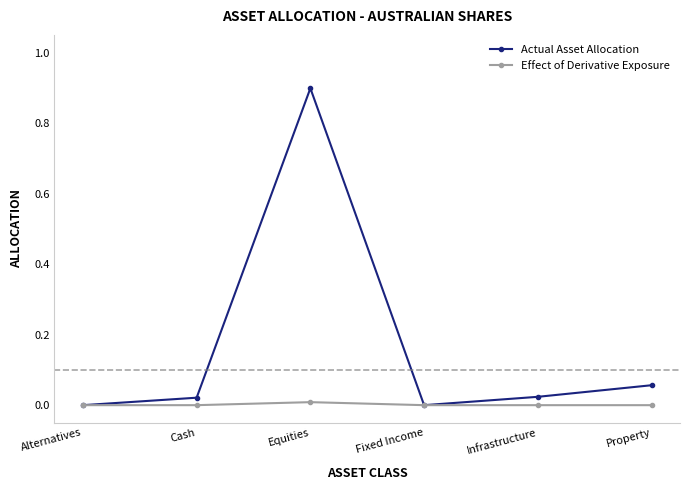

Rank the series by their maximum value, from lowest to highest.

Effect of Derivative Exposure, Actual Asset Allocation